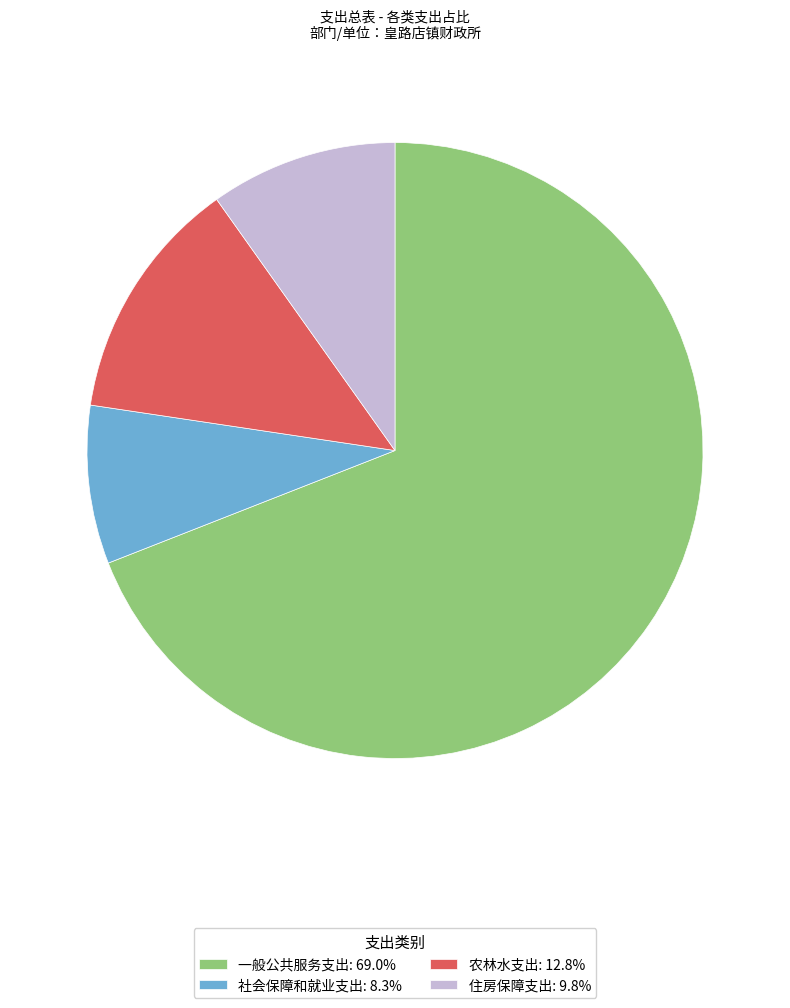

Is the sum of 一般公共服务支出: 69.0% and 农林水支出: 12.8% greater than half?

Yes